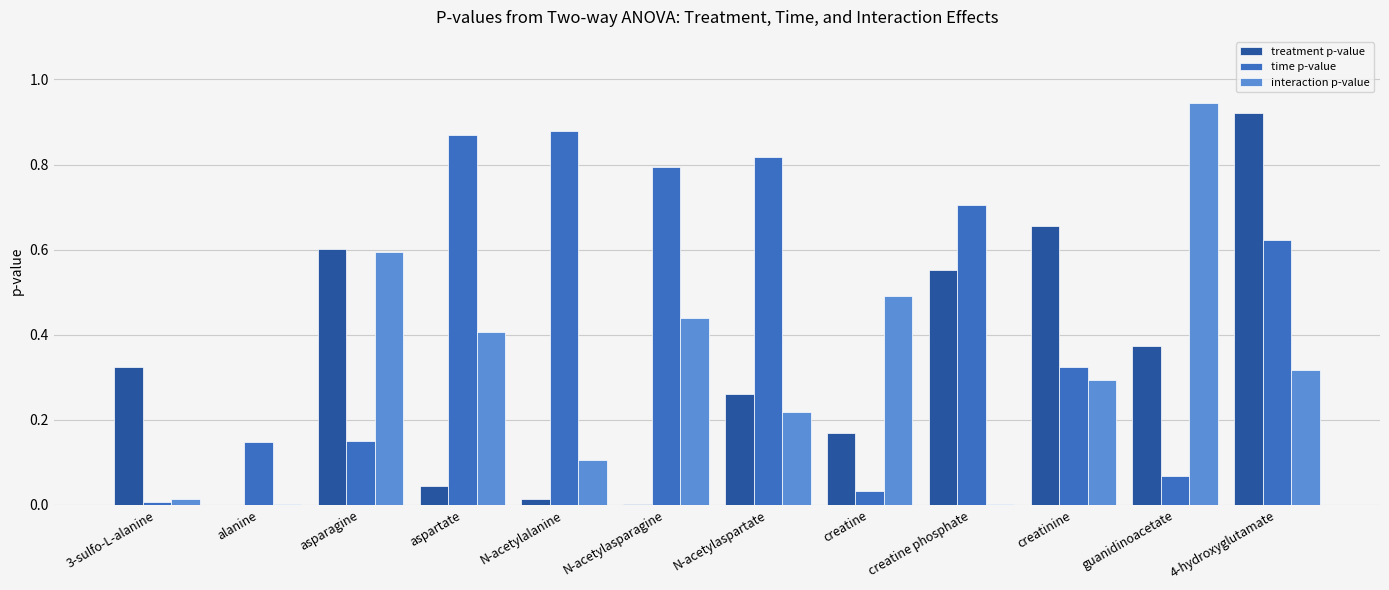

At which category is the sum across all series the highest?

4-hydroxyglutamate